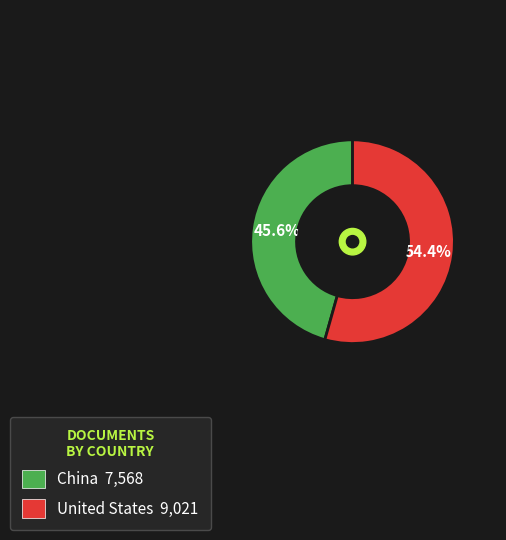

Does China account for over 50% of the chart?

No